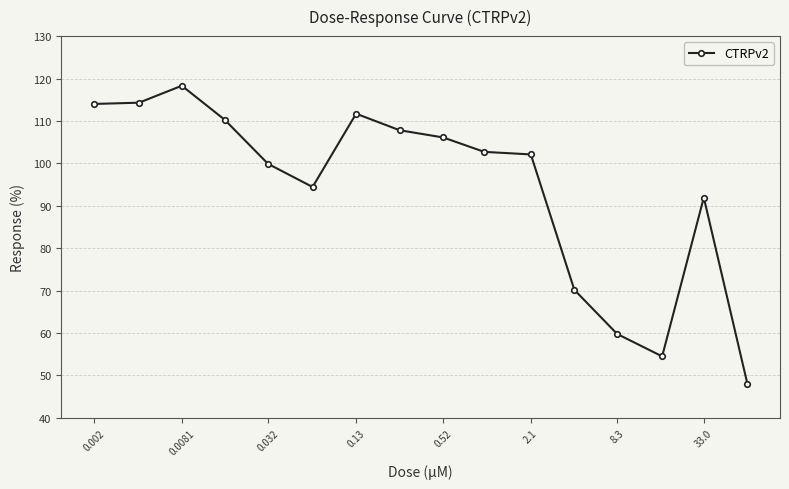

What is the average value?

94.1